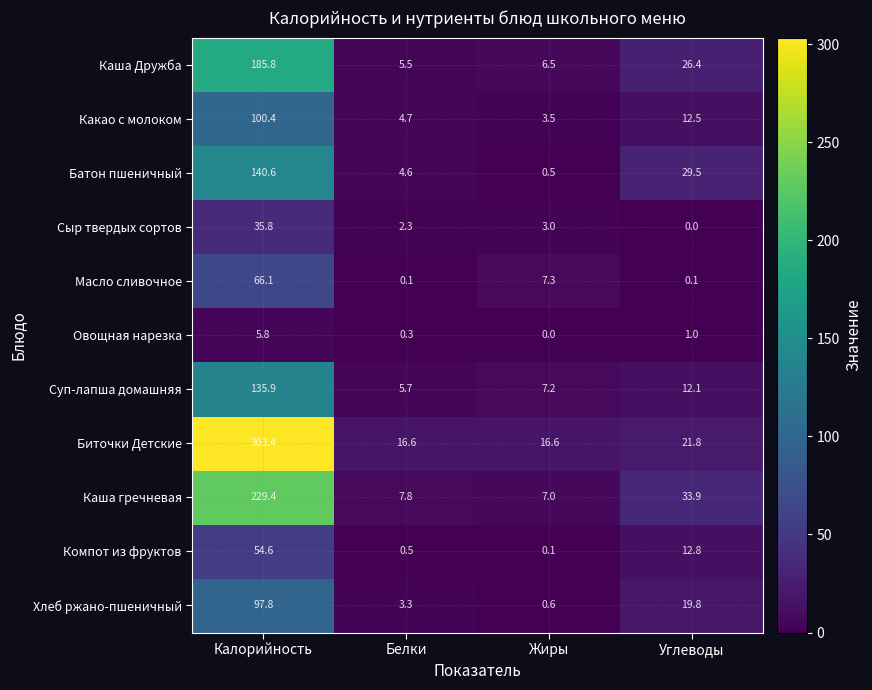

What is the average value of the Овощная нарезка series?

1.8